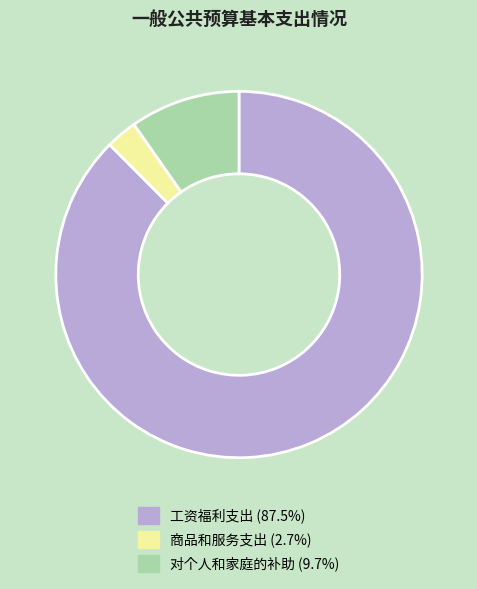

Which category has the smallest portion of the pie?

商品和服务支出